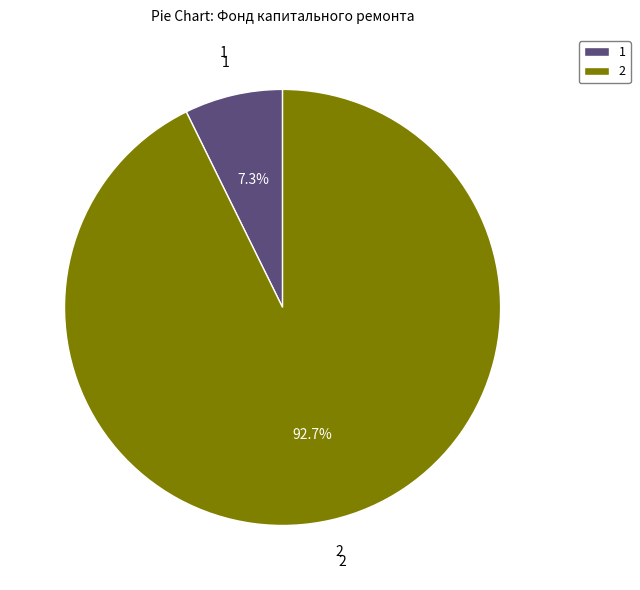

What is the smallest slice in the pie chart?

1